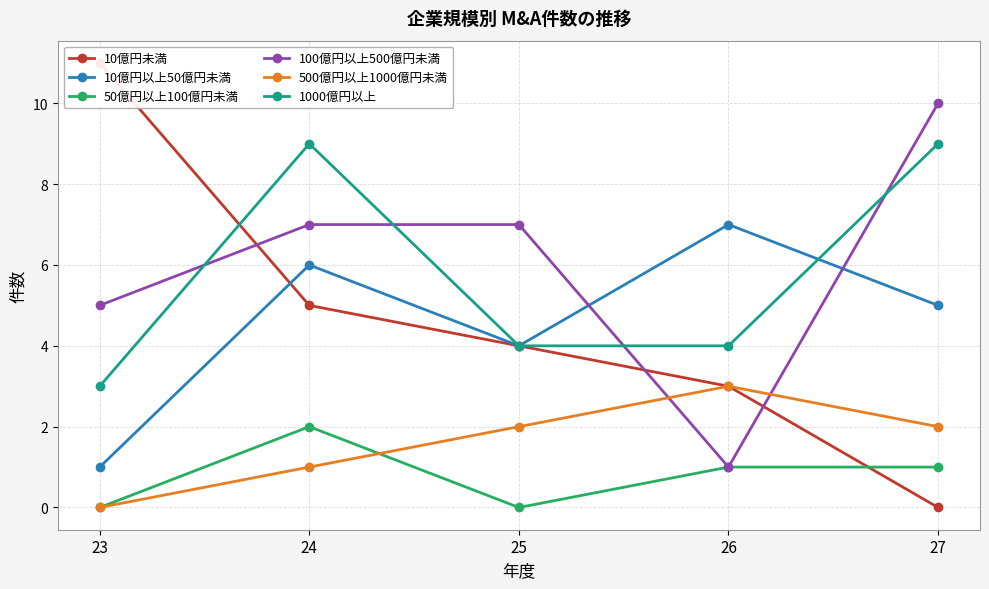

What is the difference between the highest and lowest values at 24?

8